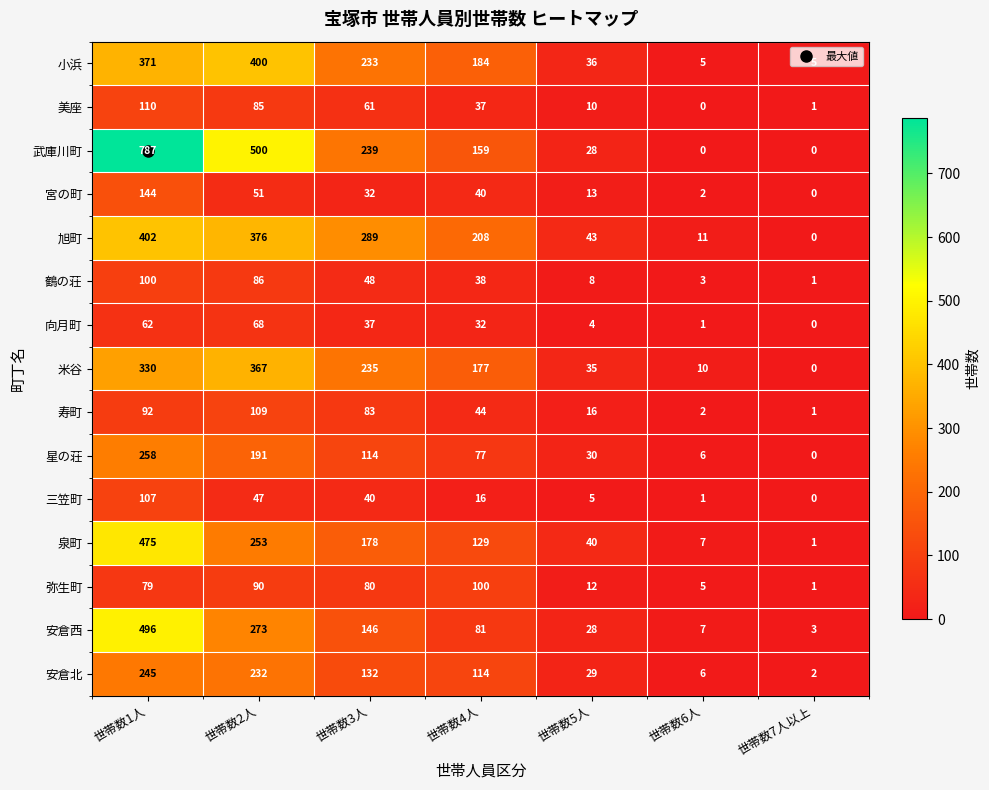

Where does the 安倉西 series first go above 81?

世帯数1人